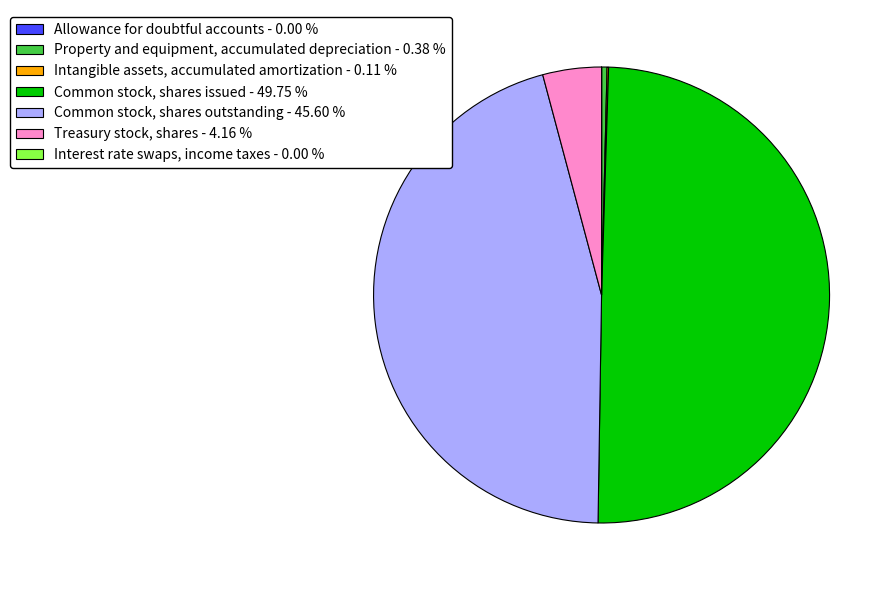

What is the ratio of the value at Common stock, shares outstanding - 45.60 % to the value at Treasury stock, shares - 4.16 %?

11.0